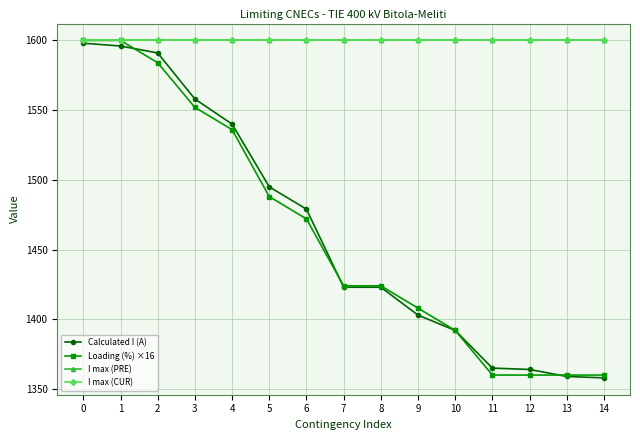

How many lines are shown in the chart?

4